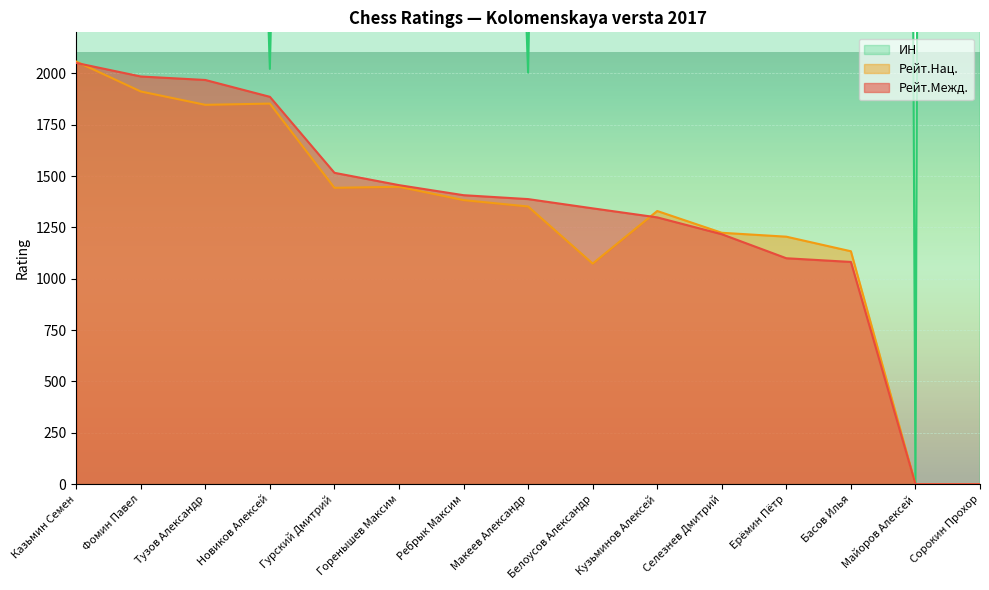

What is the difference between the maximum and minimum values in the ИН series?

87073